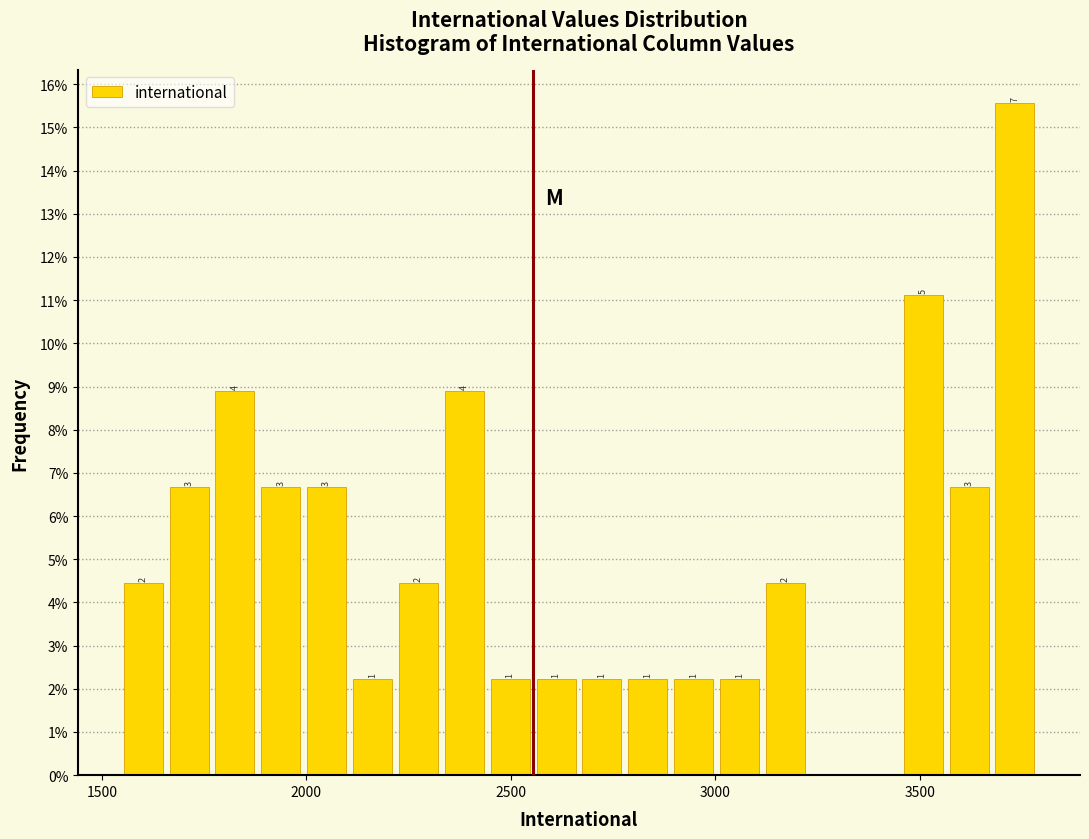

Read against the x-axis, roughly where is the centre of the tallest bar?

3750